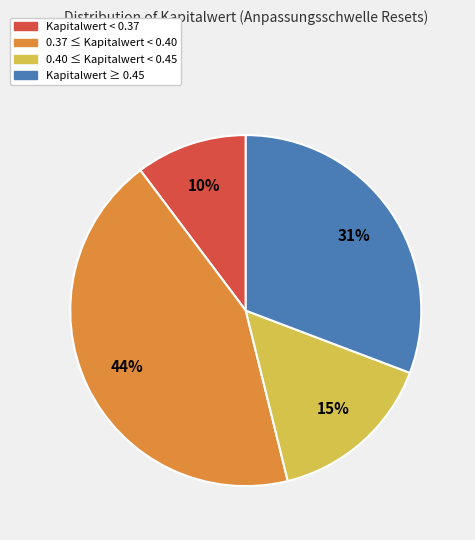

To the nearest percent, what is the average slice percentage?

25%